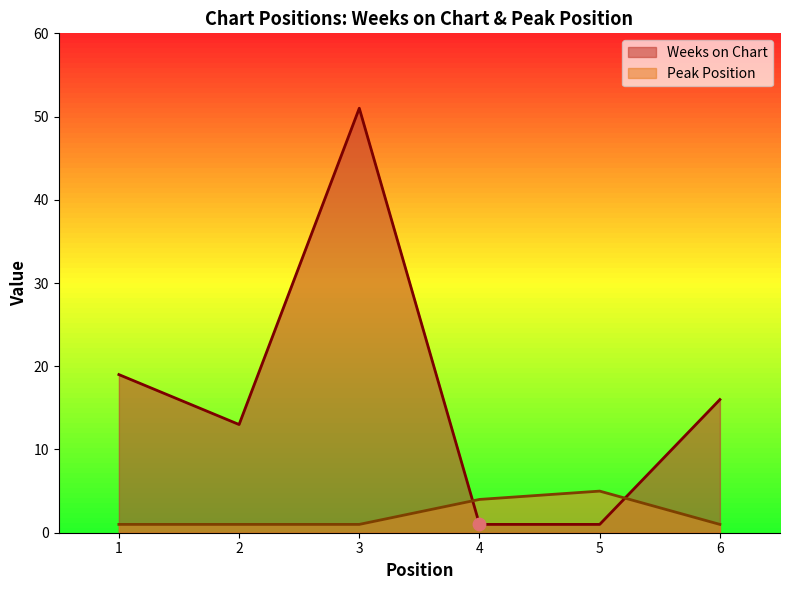

Which series has the largest total across all categories?

Weeks on Chart